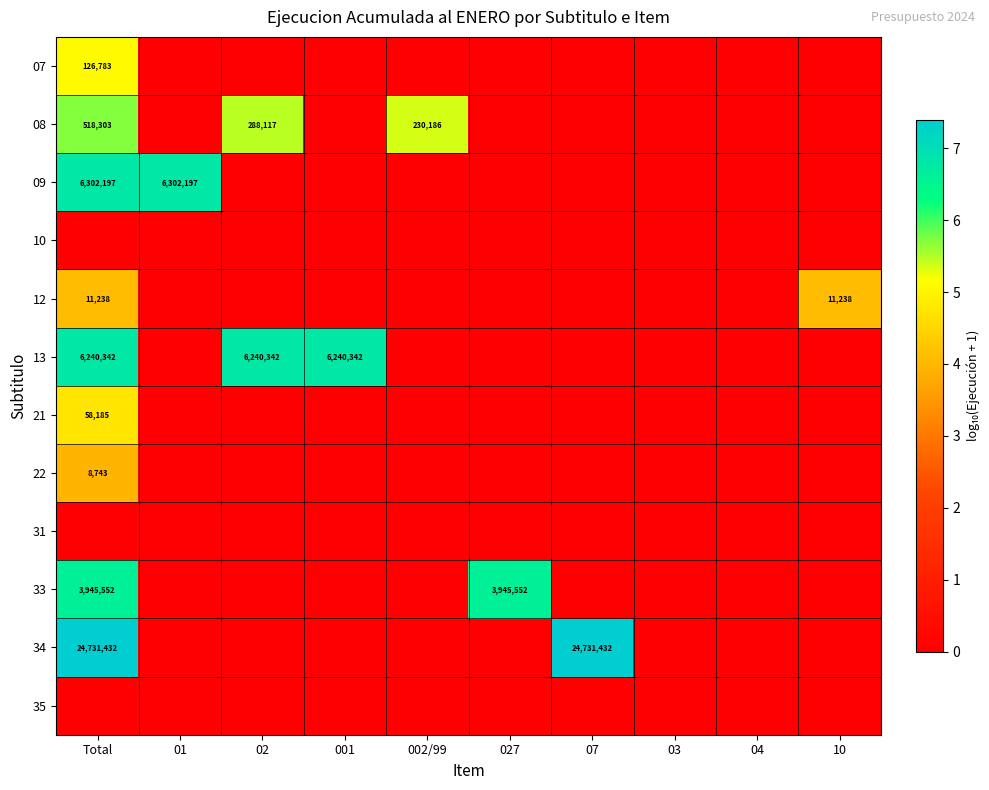

Is it true that 13 equals -4.5 at 027?

False